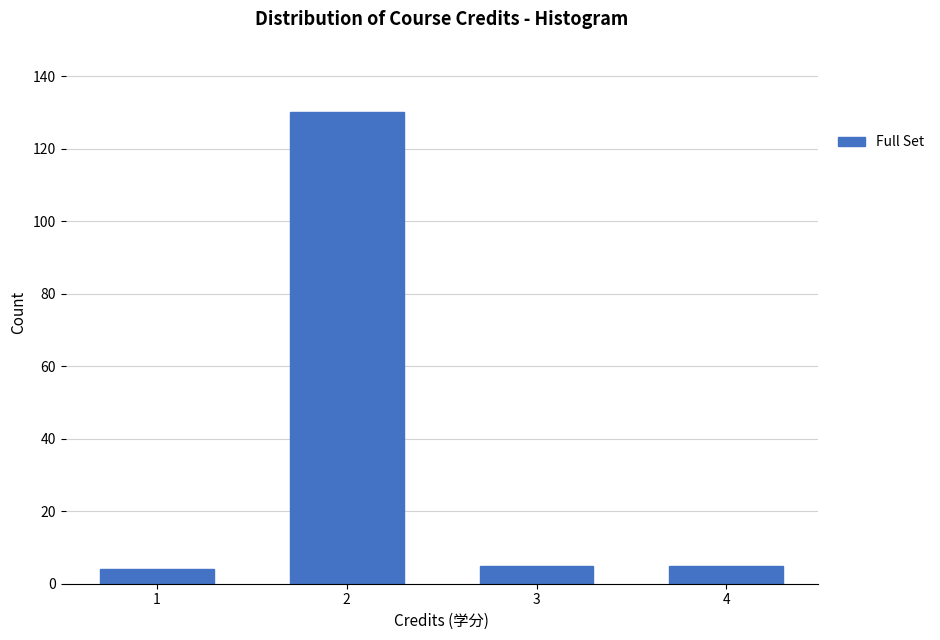

Reading left to right, list all the values displayed in this chart.

1=4	2=130	3=5	4=5